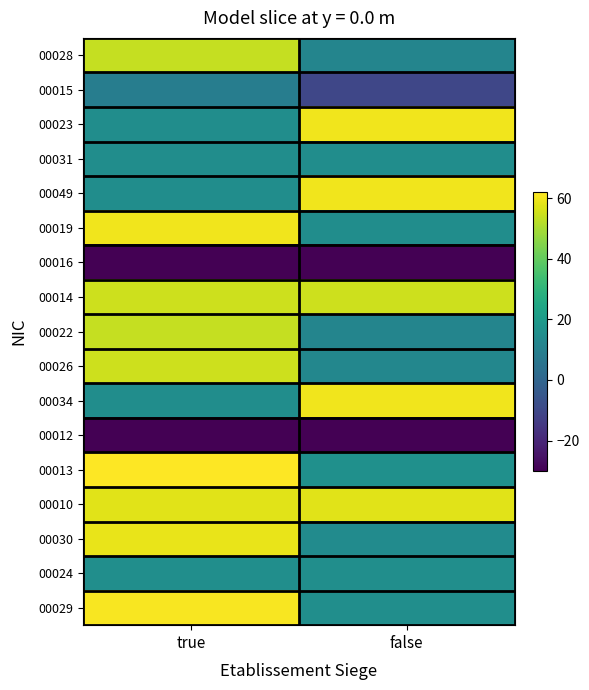

At which category is the sum across all series the highest?

true